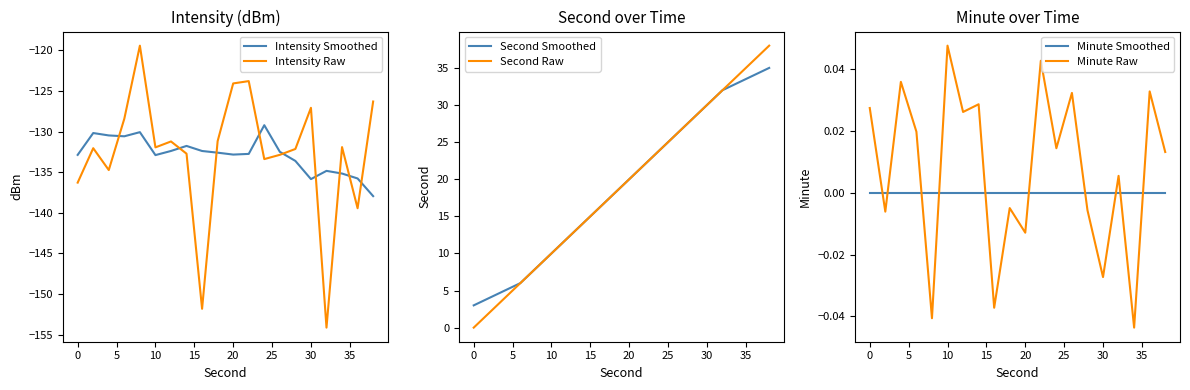

What is the highest value of the Intensity Smoothed series?

-129.2